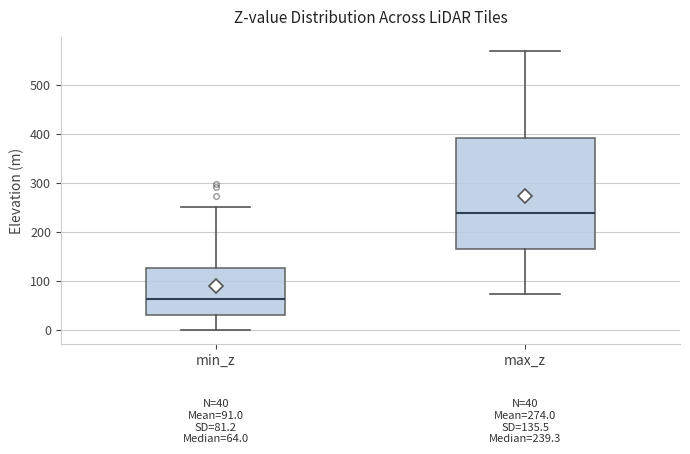

Comparing the boxes themselves (not the whiskers), which one is the tallest?

max_z